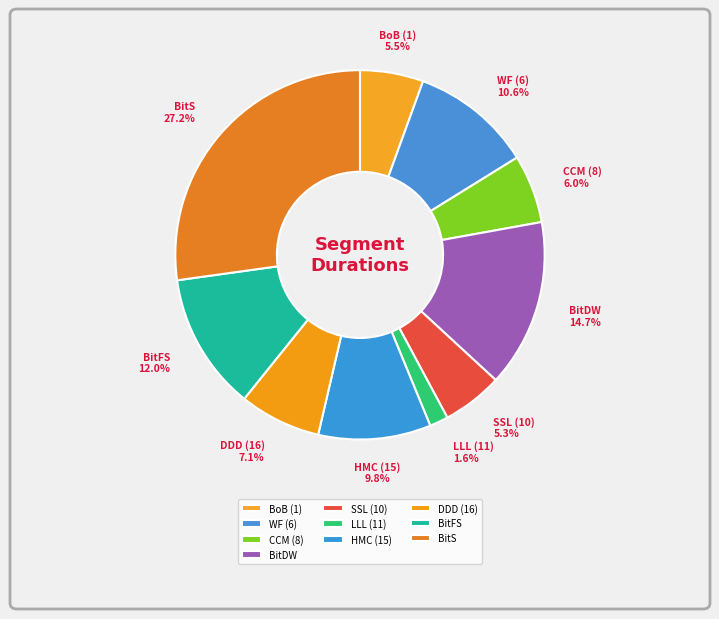

What is the largest slice in the pie chart?

BitS